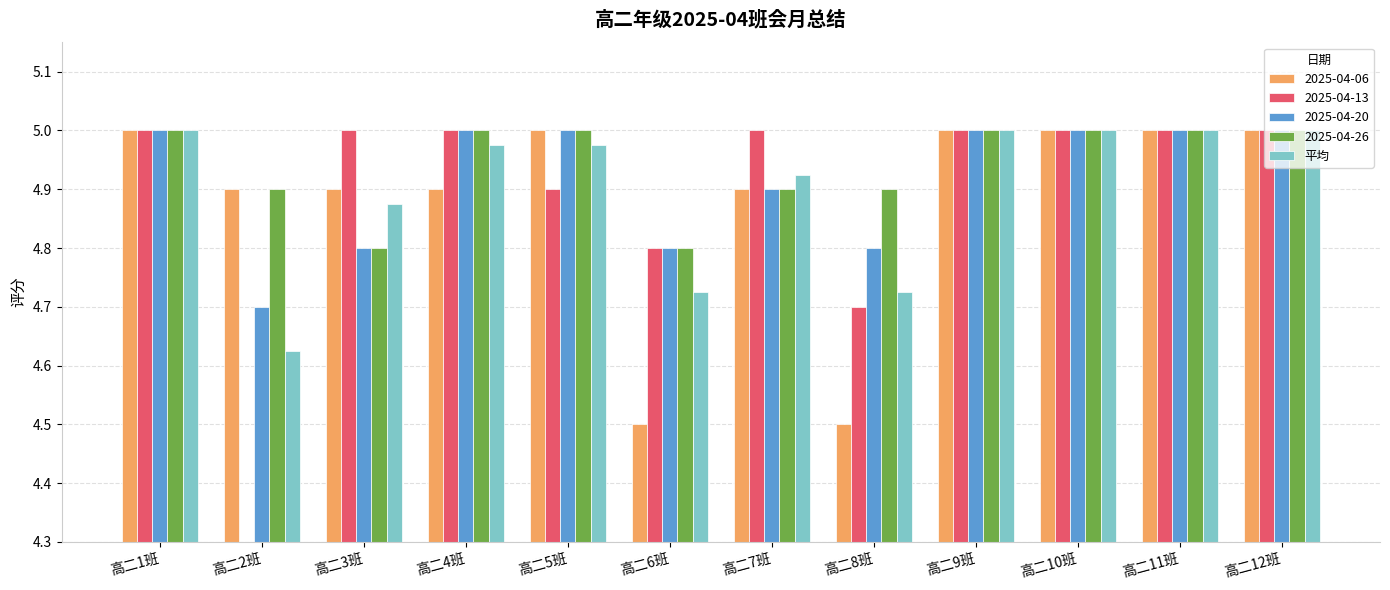

At which label is the value closest to 4?

高二2班